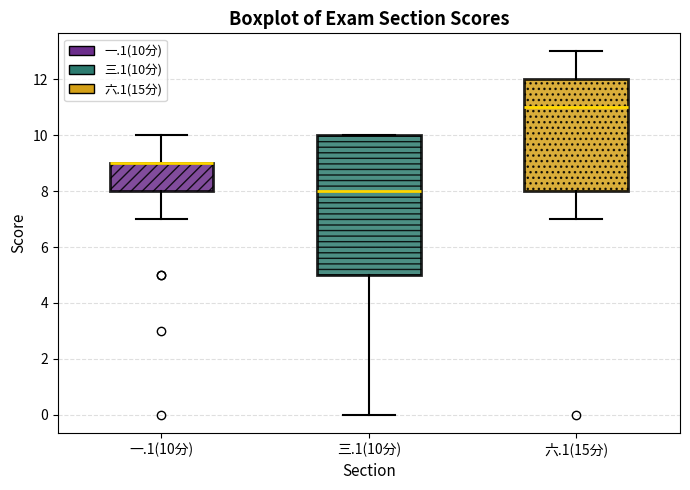

Where does the median line of the box for 六.1(15分) sit on the y-axis? The values are not printed on the chart, so give them approximately, as read against the axis.

11